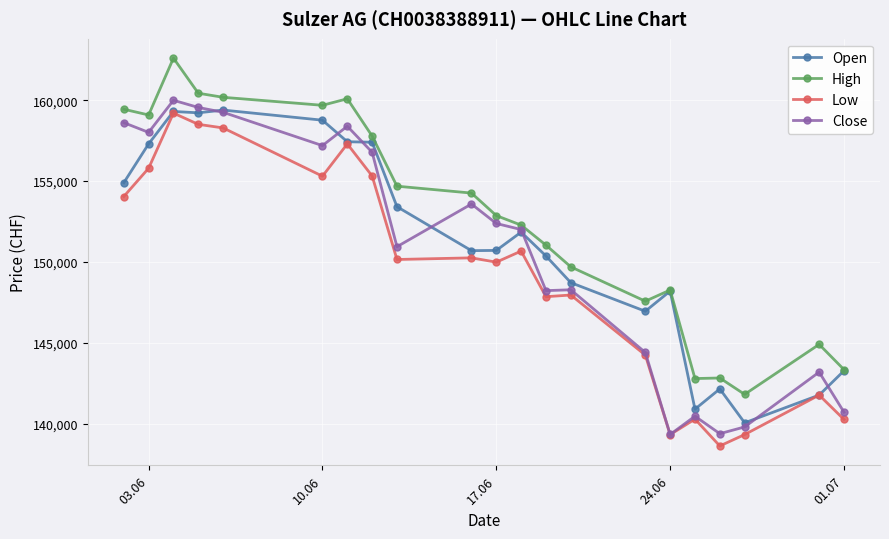

What is the lowest value of the Close series?

139336